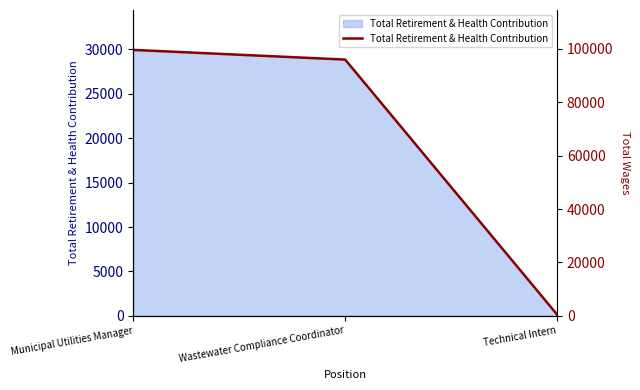

How many data points are less than 28855?

1